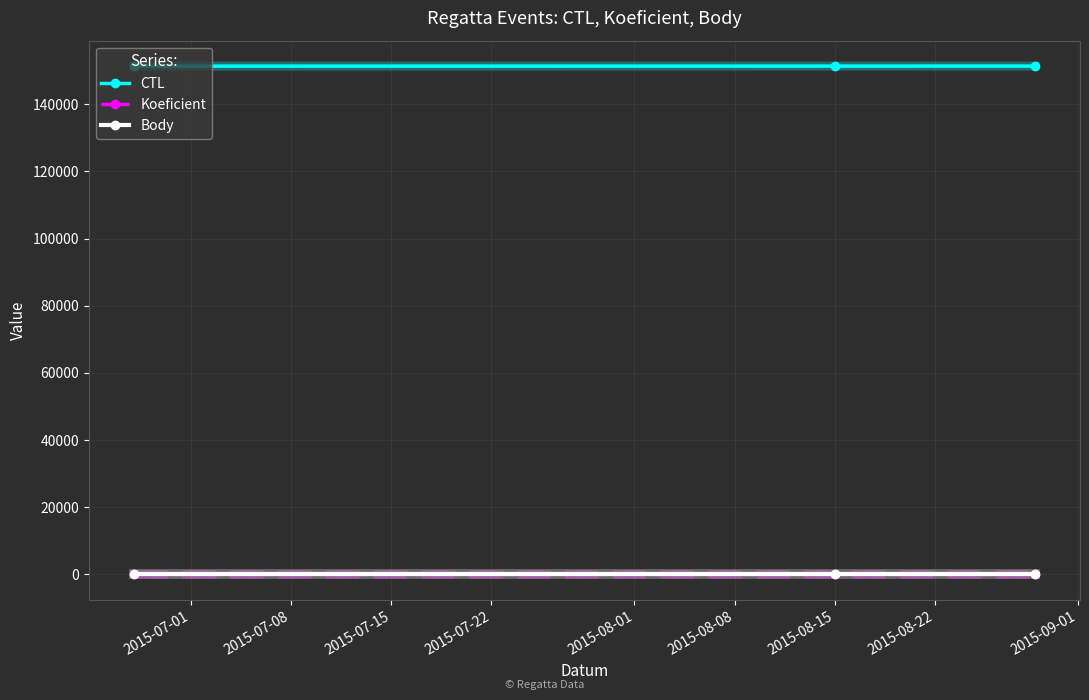

What is the maximum value shown in the chart?

151337.0